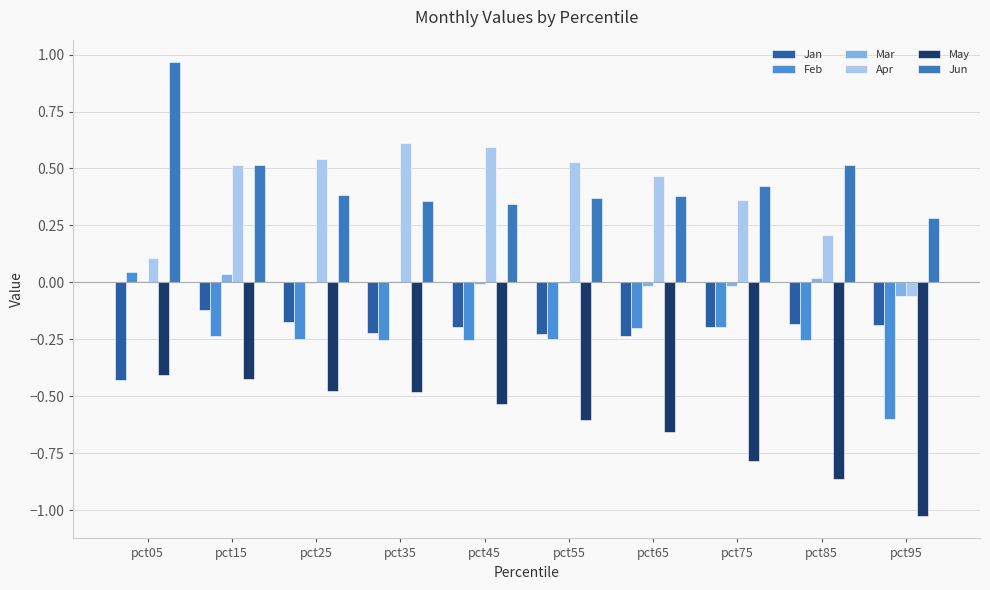

What is the smallest value displayed?

-1.0